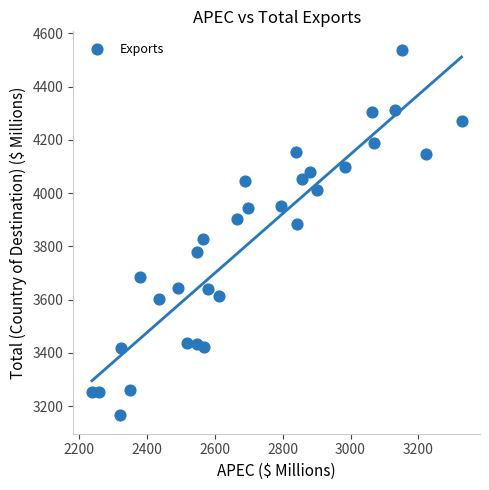

What is the range of Y values (max minus min)?

1374